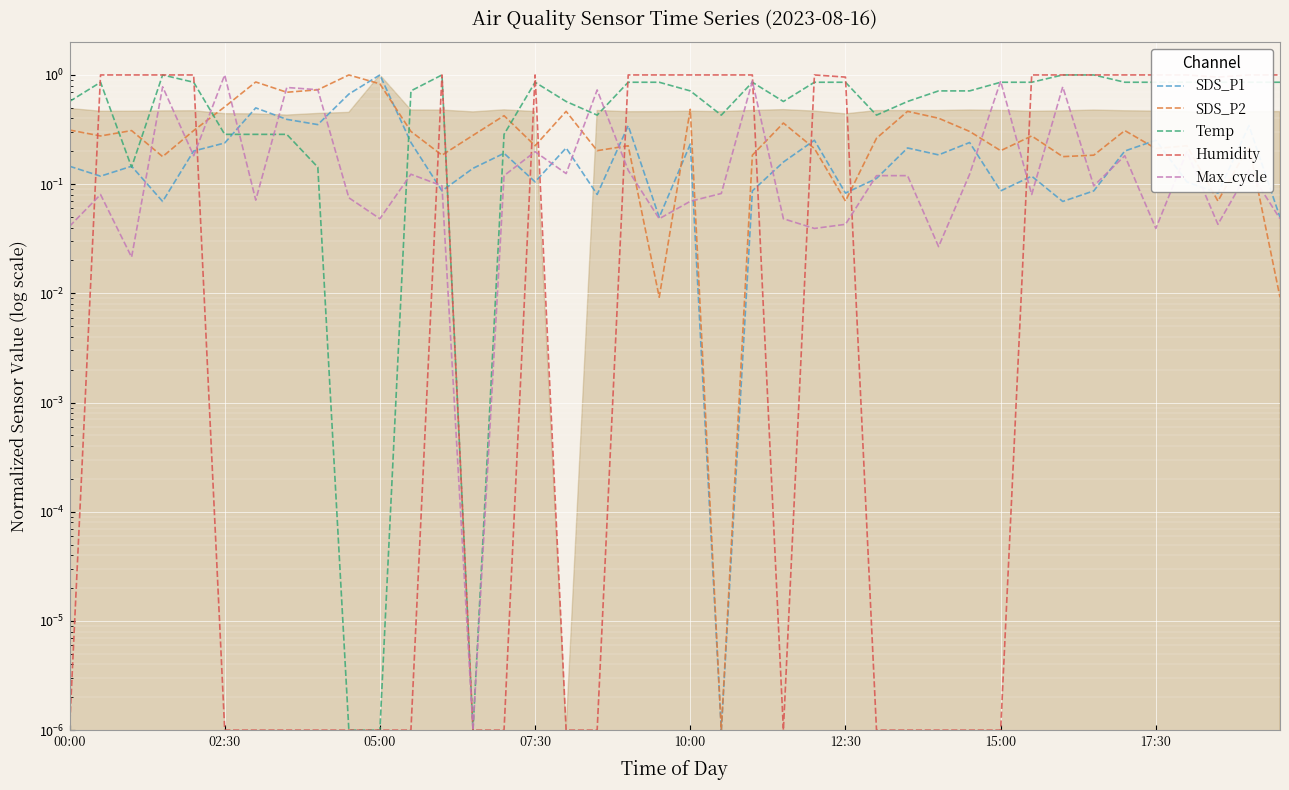

What is the difference between the highest and lowest values at 22?

0.9